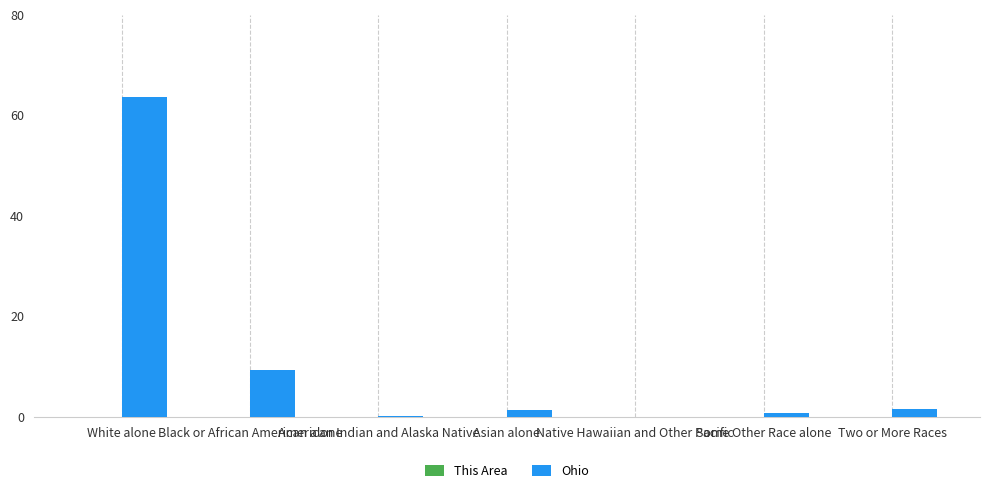

Reading right to left, extract all data points from this chart.

This Area: Two or More Races=24	Some Other Race alone=7	Native Hawaiian and Other Pacific=0	Asian alone=3	American Indian and Alaska Native=2	Black or African American alone=5	White alone=1147
Ohio: Two or More Races=237765	Some Other Race alone=130030	Native Hawaiian and Other Pacific=4066	Asian alone=192233	American Indian and Alaska Native=25292	Black or African American alone=1407681	White alone=9539437